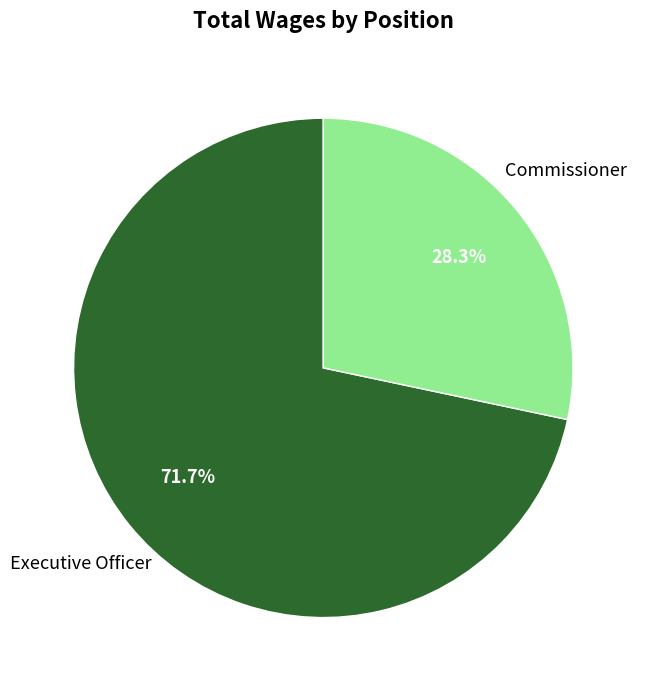

To the nearest percent, what portion does Executive Officer represent?

72%